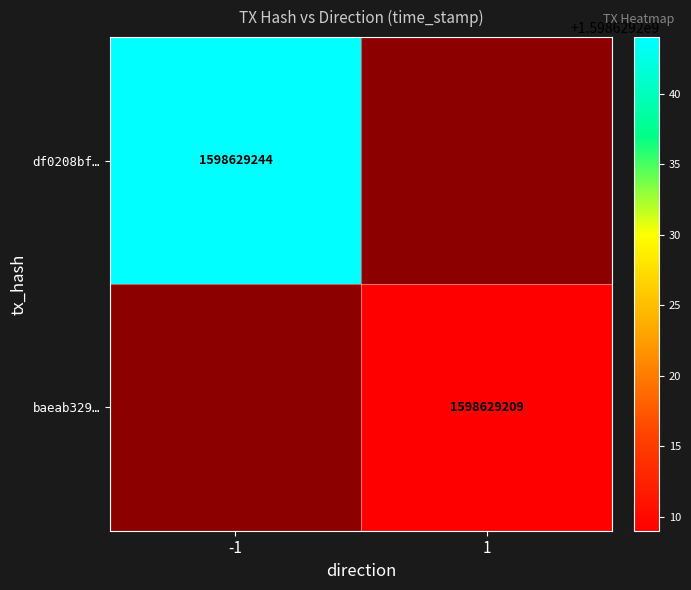

What is the maximum value for baeab329d81d4ac8e7752b6be69dfdaf6dcc81a?

1598629209